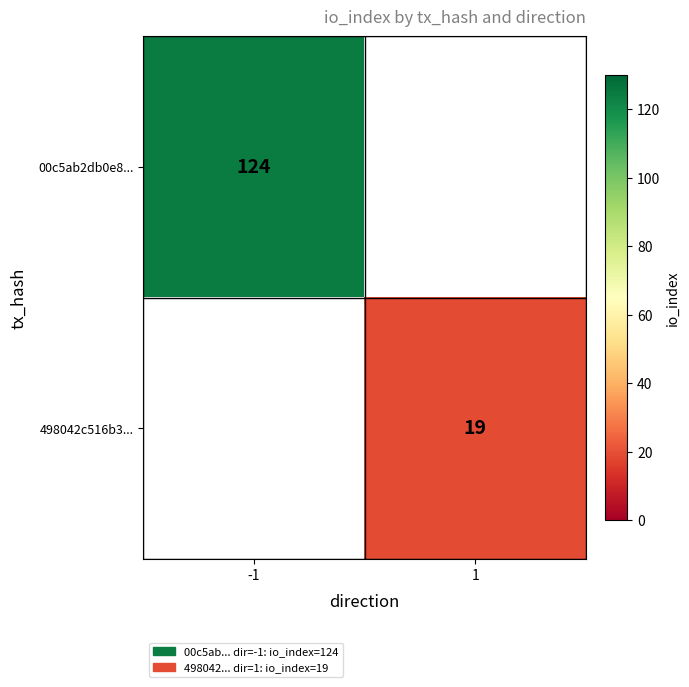

Is the value of 498042c516b3... at 1 greater than the value of 00c5ab2db0e8... at -1?

No